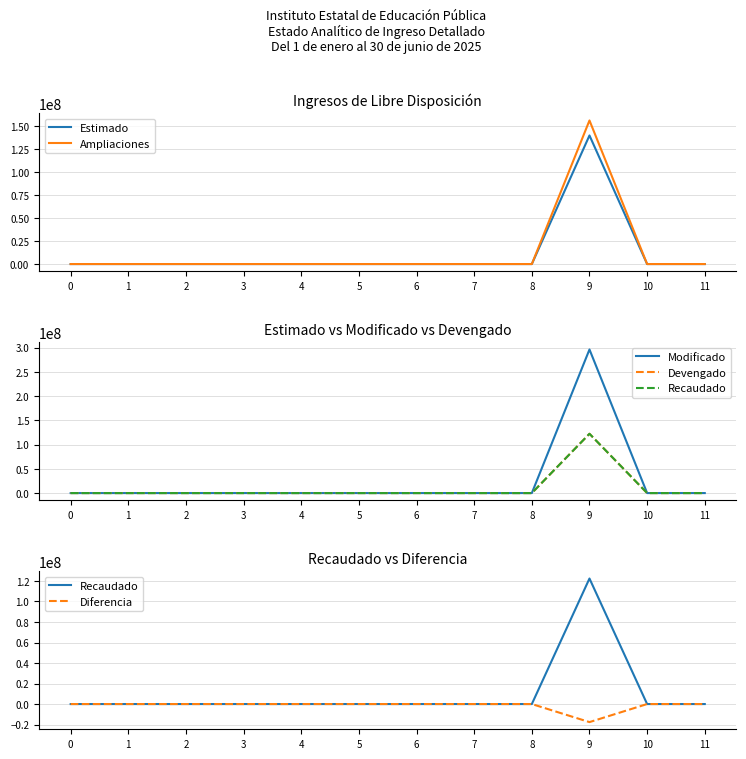

Reading right to left, extract all data points from this chart.

Estimado: 11=0.0	10=0.0	9=140000000.0	8=0.0	7=0.0	6=0.0	5=0.0	4=0.0	3=0.0	2=0.0	1=0.0	0=0.0
Ampliaciones: 11=0.0	10=0.0	9=156340558.2	8=0.0	7=0.0	6=0.0	5=0.0	4=0.0	3=0.0	2=0.0	1=0.0	0=0.0
Modificado: 11=0.0	10=0.0	9=296340558.2	8=0.0	7=0.0	6=0.0	5=0.0	4=0.0	3=0.0	2=0.0	1=0.0	0=0.0
Devengado: 11=0.0	10=0.0	9=122396826.0	8=0.0	7=0.0	6=0.0	5=0.0	4=0.0	3=0.0	2=0.0	1=0.0	0=0.0
Recaudado: 11=0.0	10=0.0	9=122396826.0	8=0.0	7=0.0	6=0.0	5=0.0	4=0.0	3=0.0	2=0.0	1=0.0	0=0.0
Diferencia: 11=0.0	10=0.0	9=-17603174.0	8=0.0	7=0.0	6=0.0	5=0.0	4=0.0	3=0.0	2=0.0	1=0.0	0=0.0